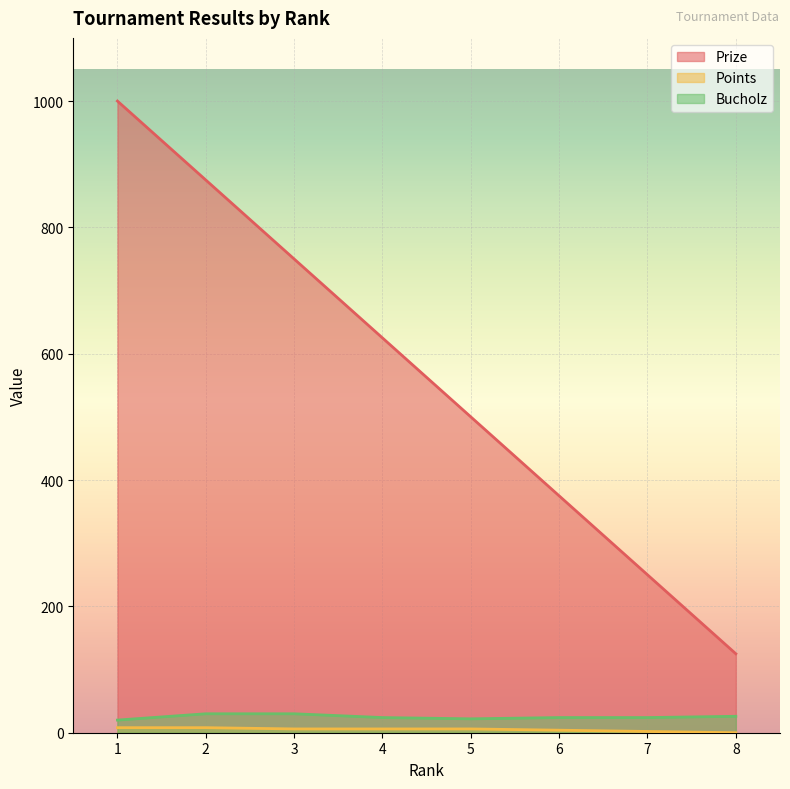

Which category has the highest value in the Points series?

1